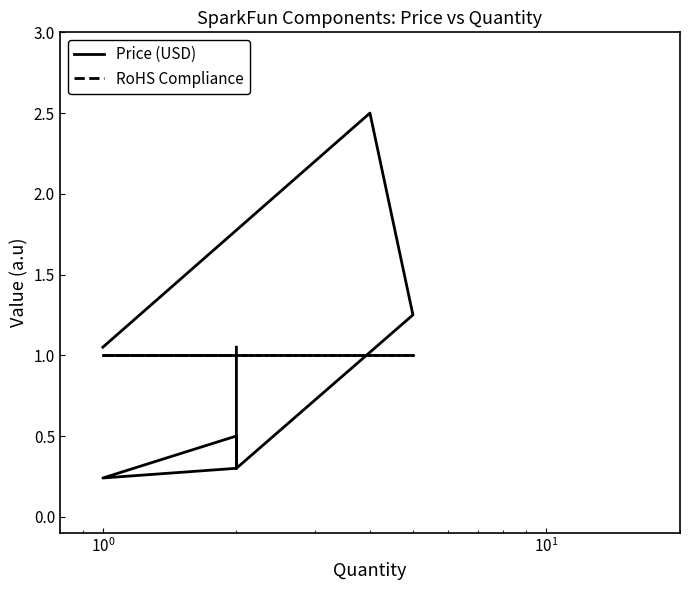

What is the sum of all RoHS Compliance values?

8.0